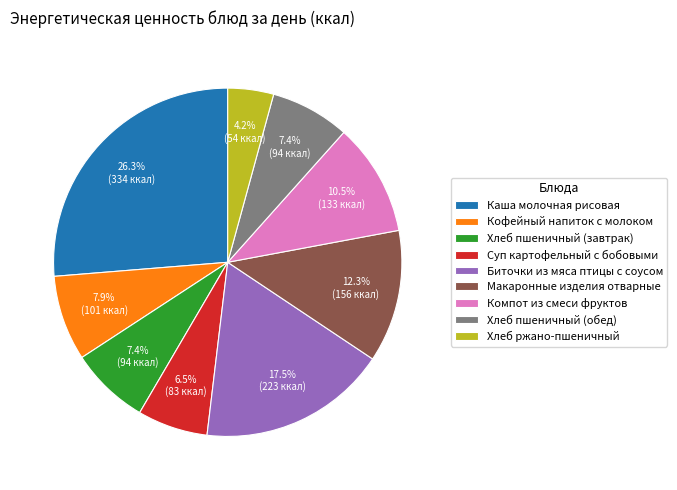

Is there a majority slice in this chart?

No